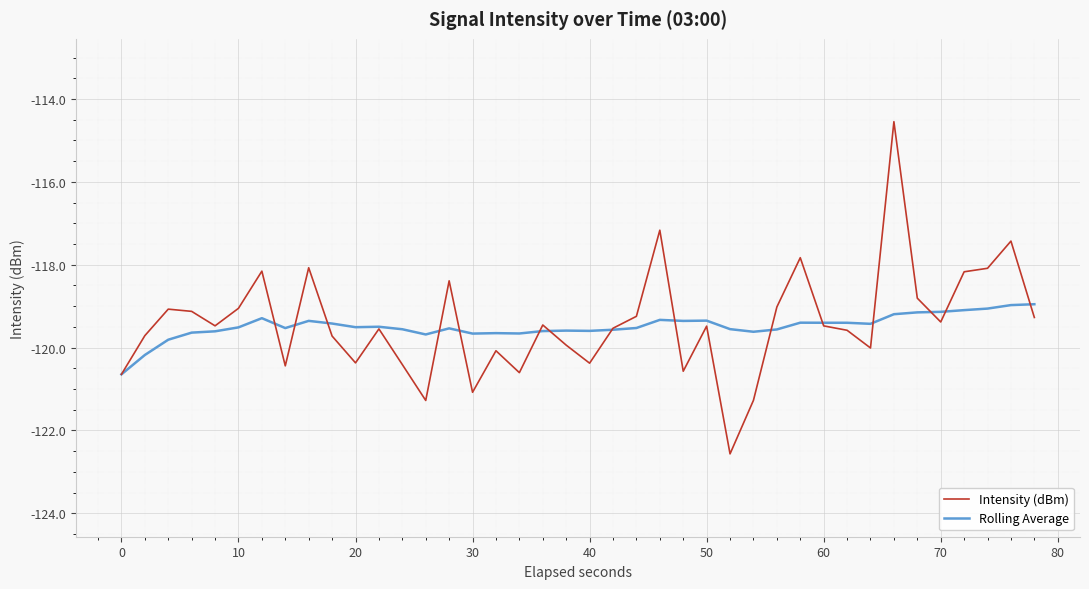

What is the greatest value displayed?

-114.5